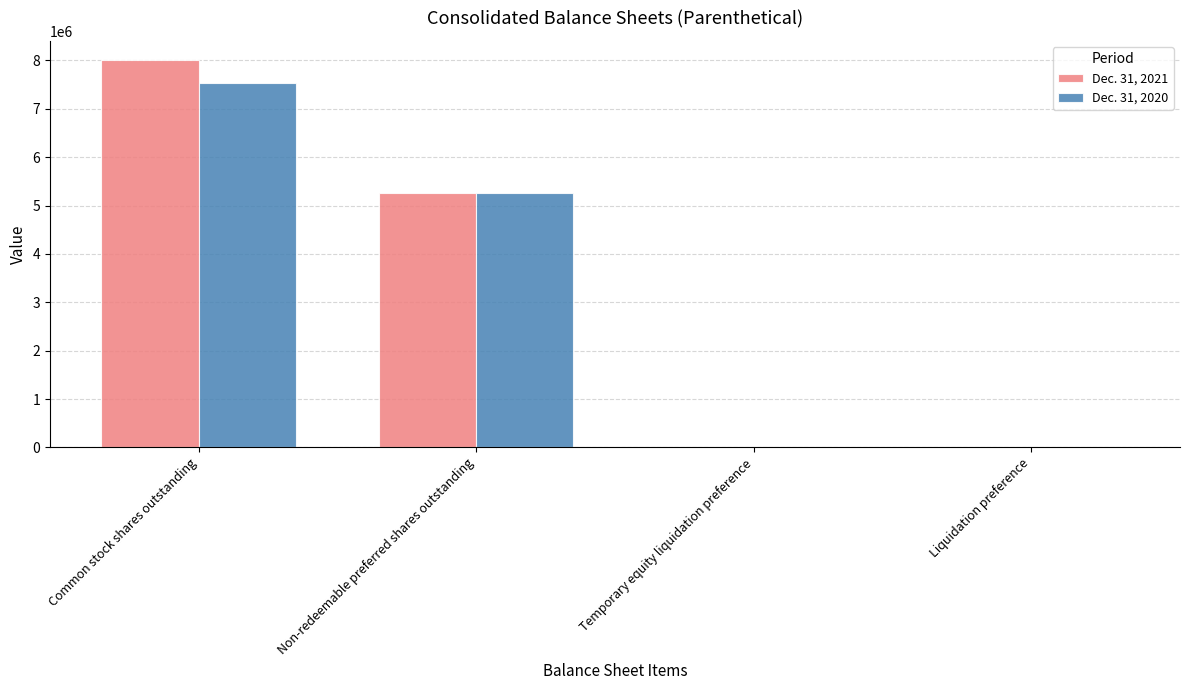

What value does the Dec. 31, 2021 series have at Liquidation preference, to the nearest 100?

9800